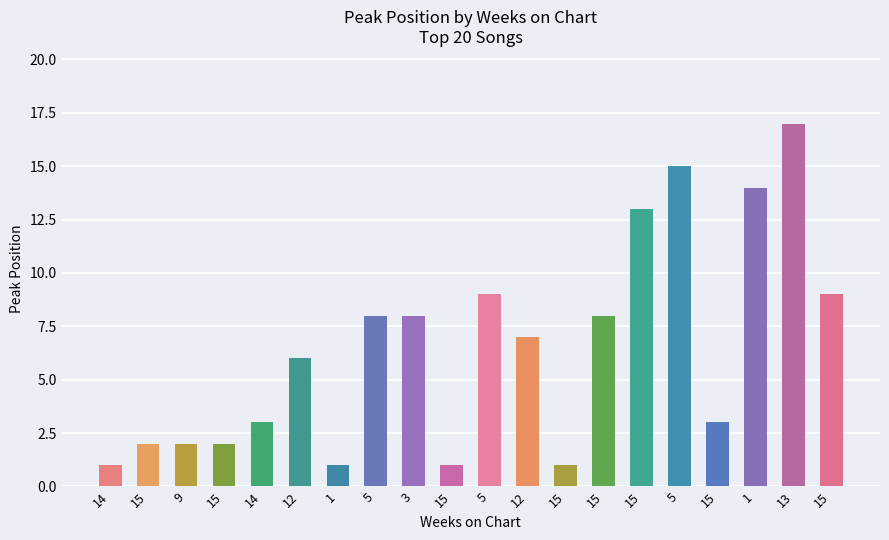

Reading left to right, transcribe all the data shown in this chart.

14=1	15=2	9=2	15=2	14=3	12=6	1=1	5=8	3=8	15=1	5=9	12=7	15=1	15=8	15=13	5=15	15=3	1=14	13=17	15=9